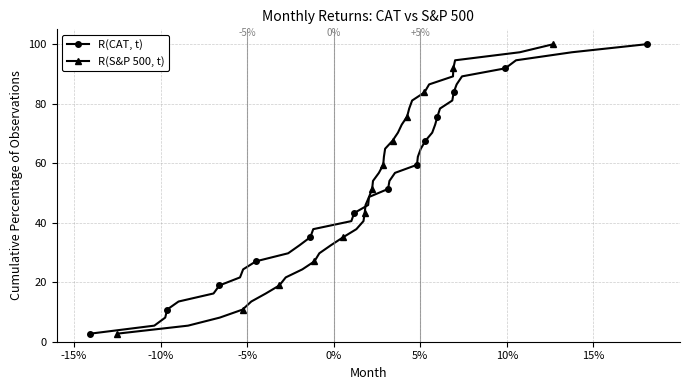

What is the highest value of the R(S&P 500, t) series?

100.0